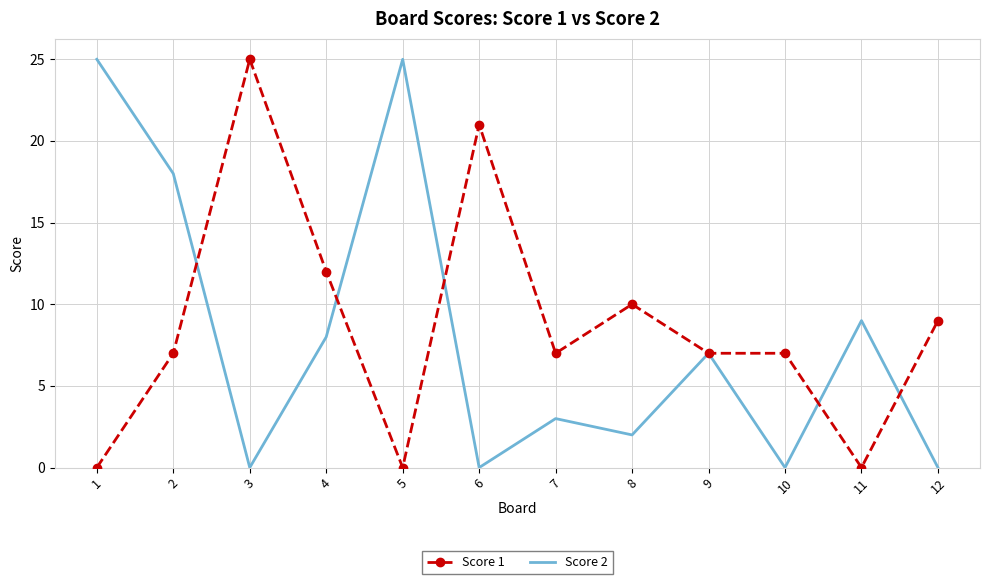

What is the average value of the Score 1 series?

9